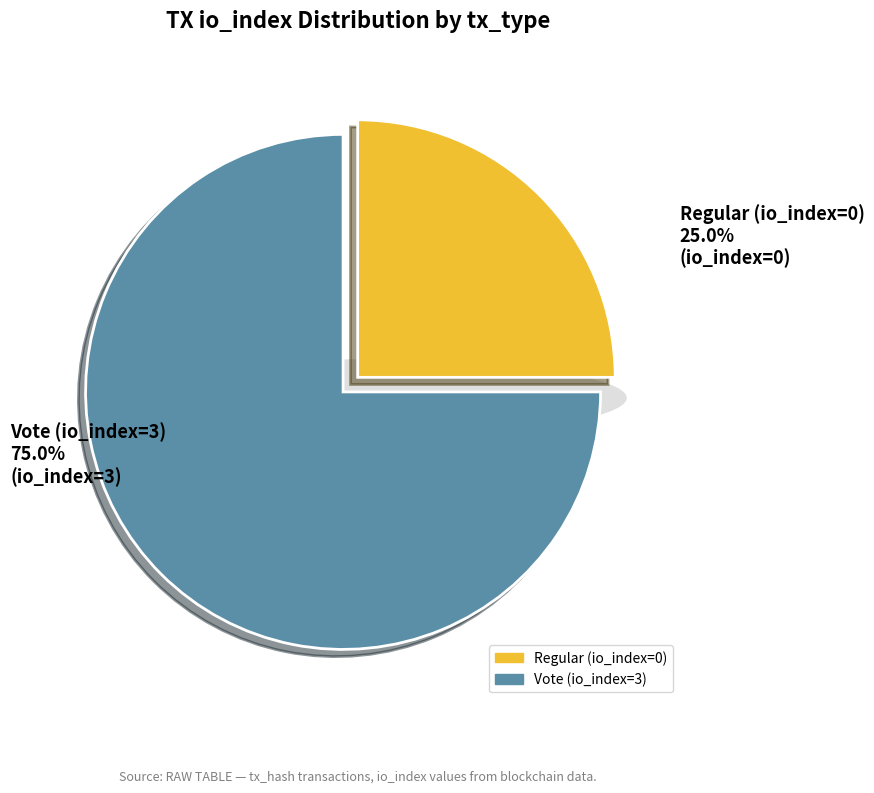

Which slice is the smallest?

Regular (io_index=0)